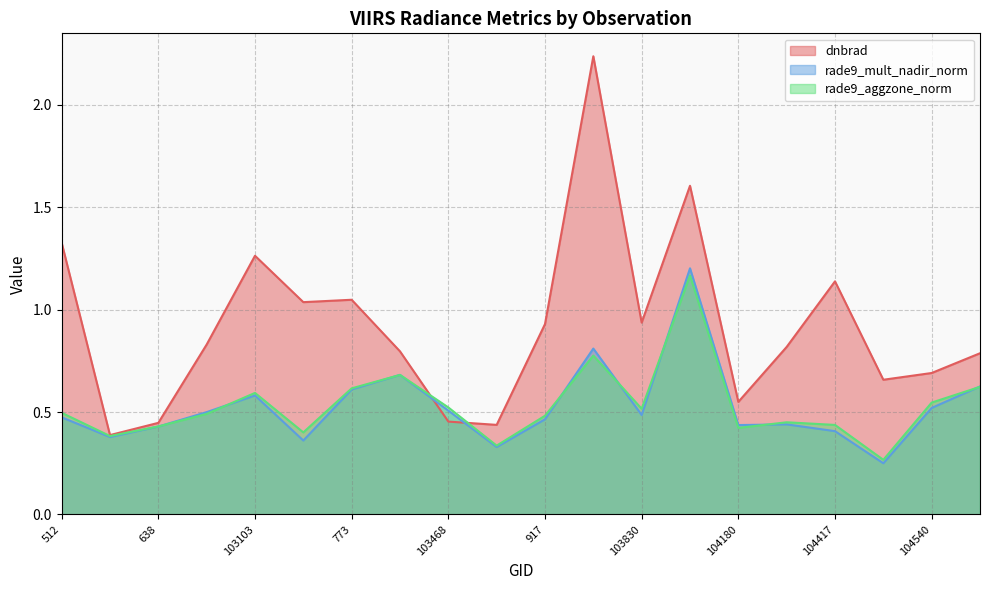

At which label does rade9_mult_nadir_norm reach its peak?

103949